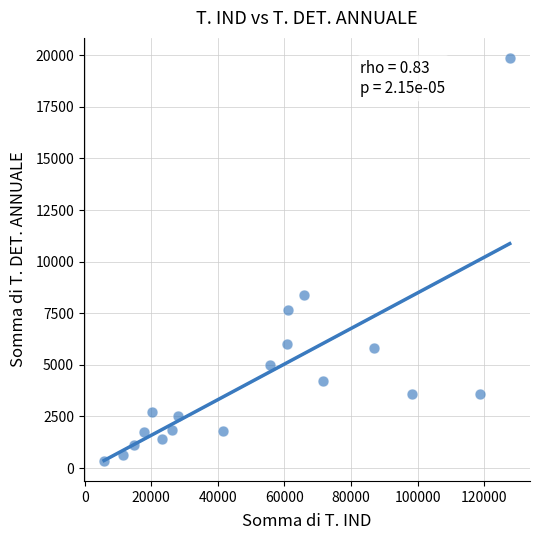

What is the range of Y values (max minus min)?

19512